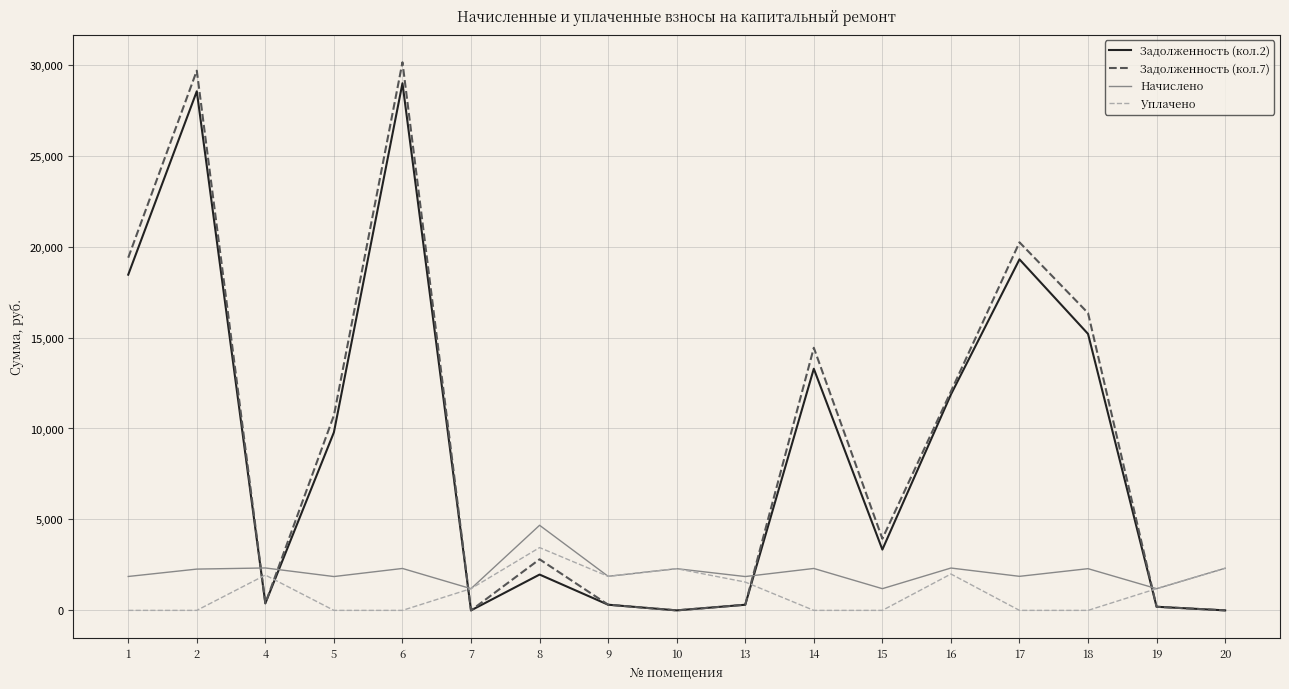

What is the highest value of the Начислено series?

4678.9